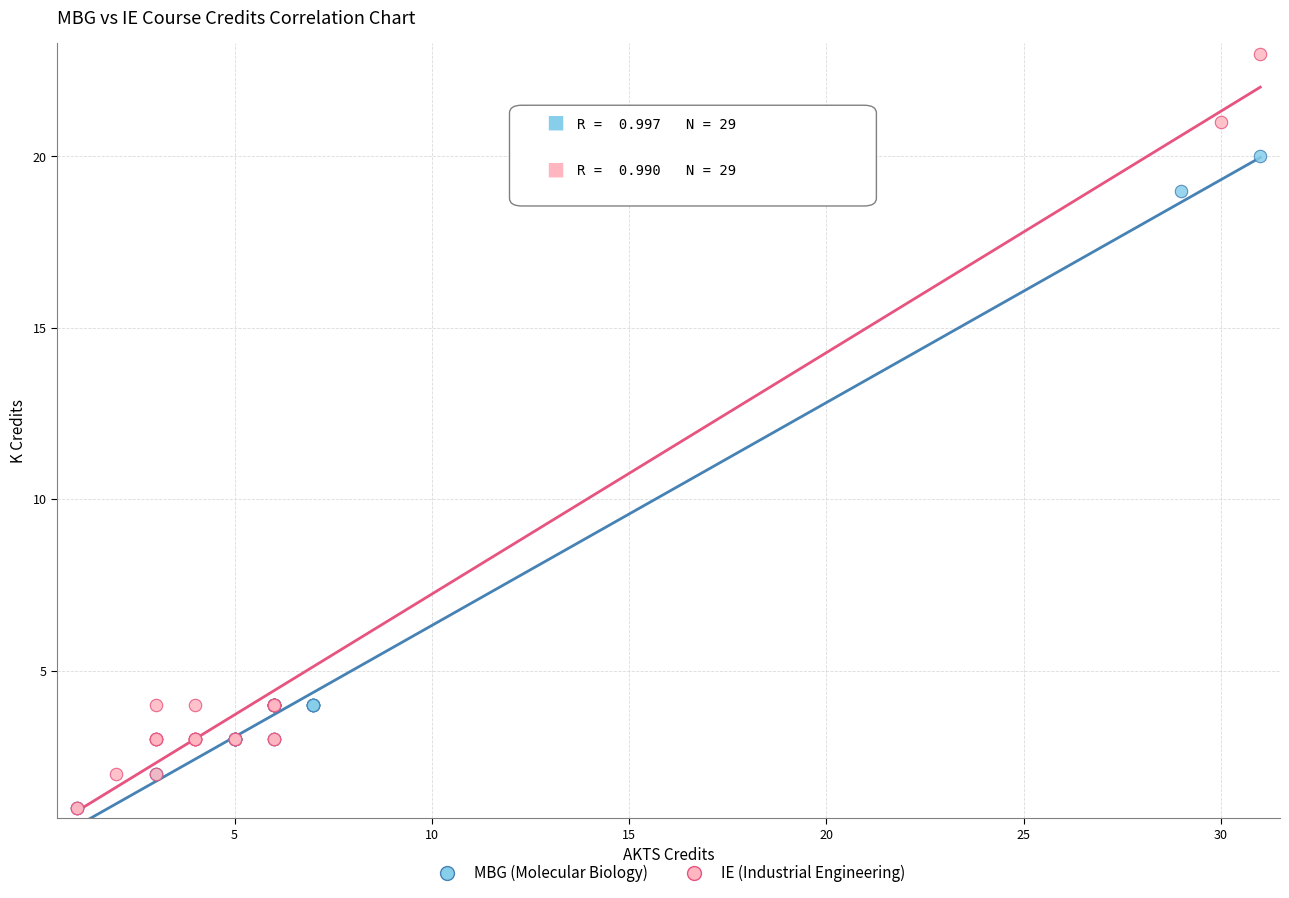

Which series has the largest Y range (max minus min)?

IE (Industrial Engineering)